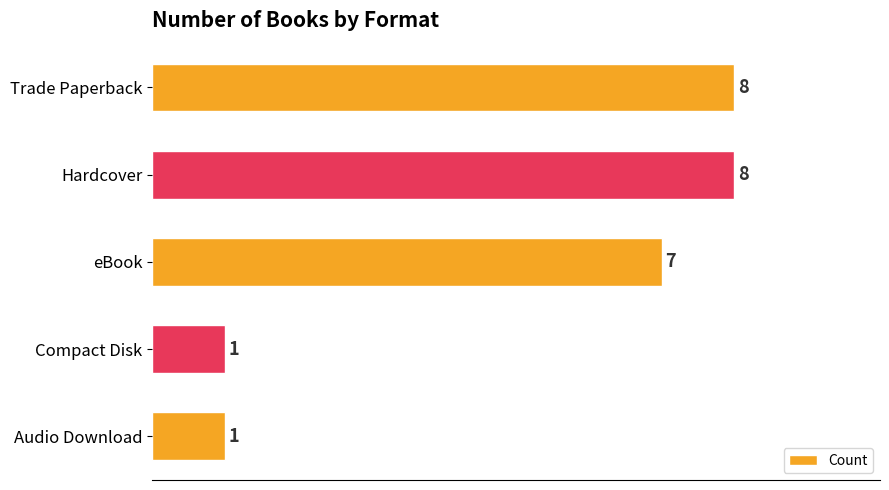

What is the ratio of the value at Trade Paperback to the value at eBook?

1.1